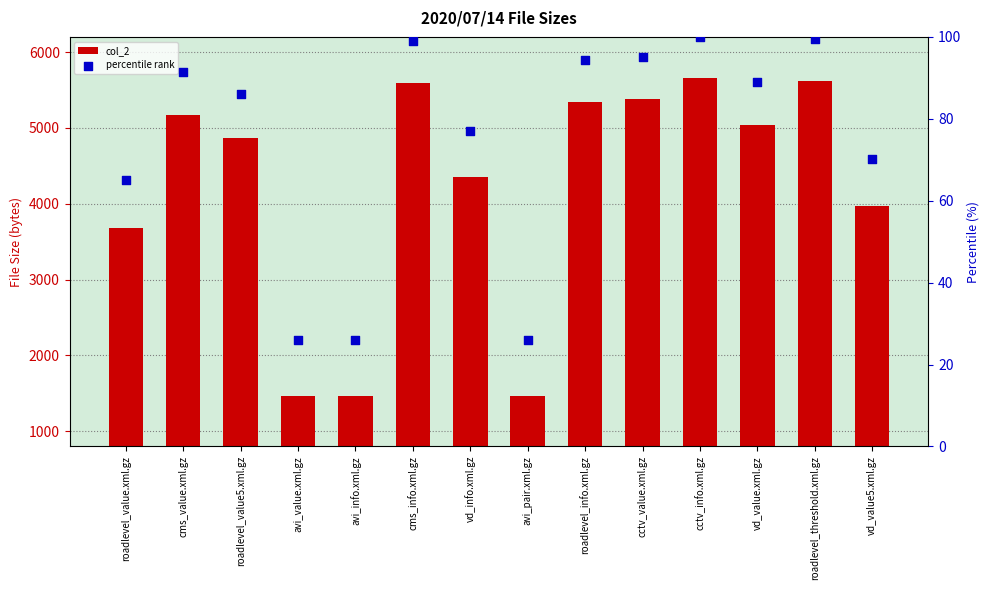

What is the total value across all series at cms_value.xml.gz?

5267.5